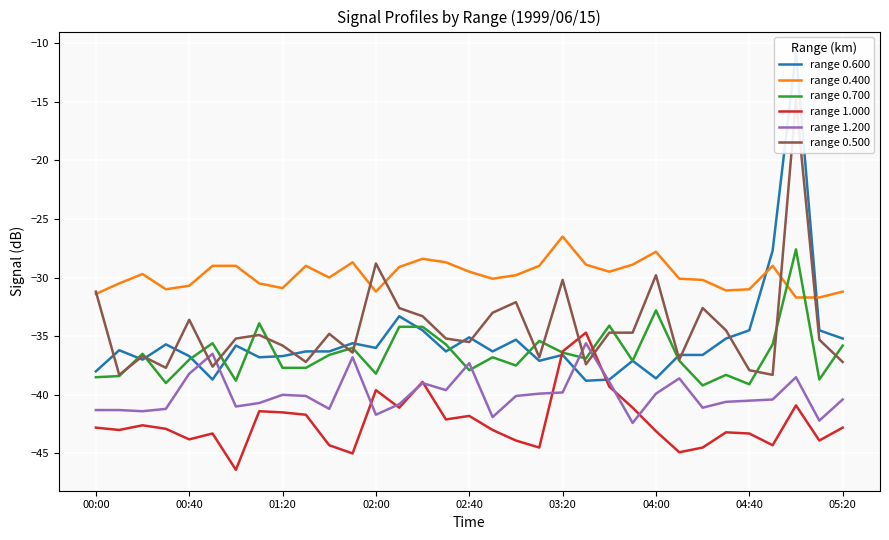

True or false: range 1.200 has a value of -38.2 at 00:40.

True